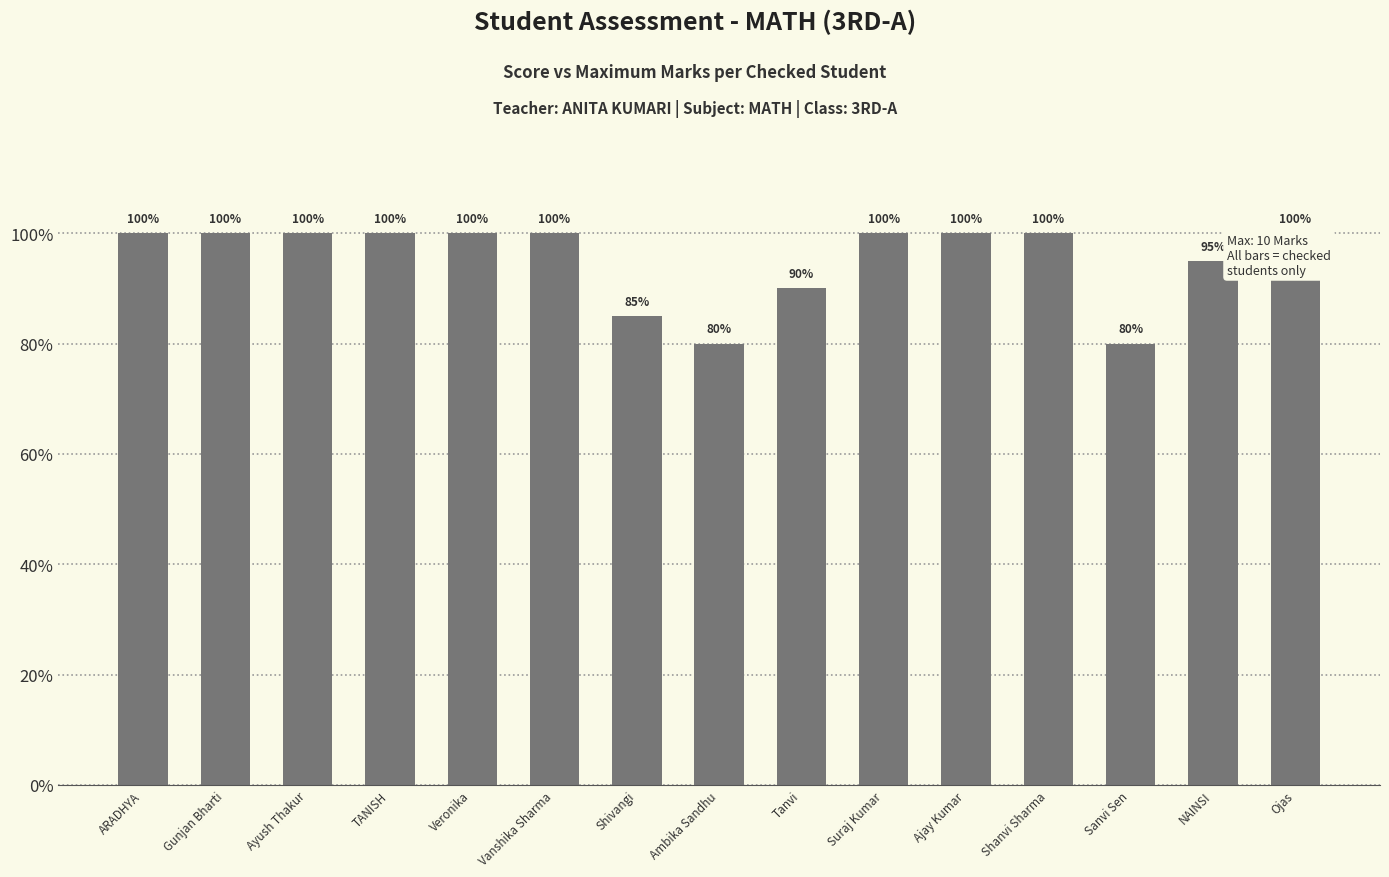

Does the chart contain any negative values?

No